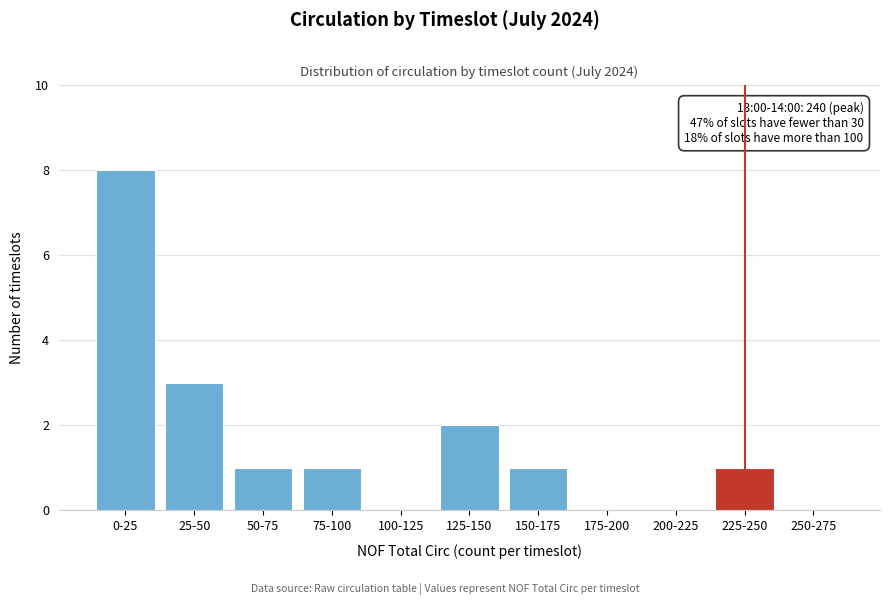

Reading left to right, list all the values displayed in this chart.

0-25=8	25-50=3	50-75=1	75-100=1	100-125=0	125-150=2	150-175=1	175-200=0	200-225=0	225-250=1	250-275=0